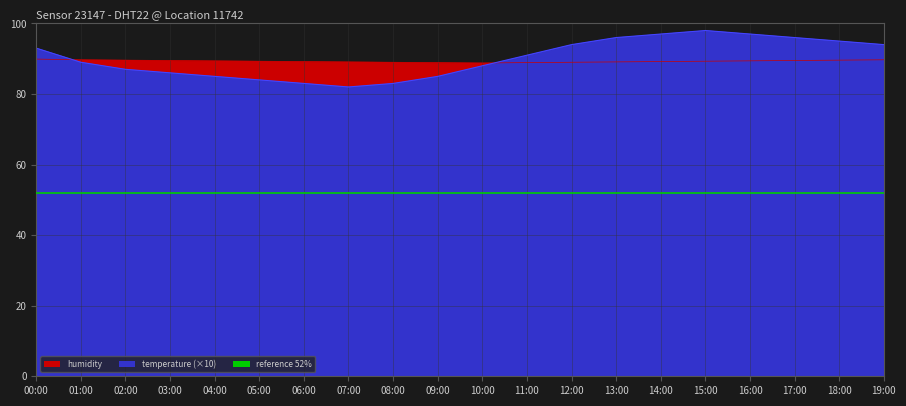

Rank the series by their maximum value, from highest to lowest.

temperature, humidity